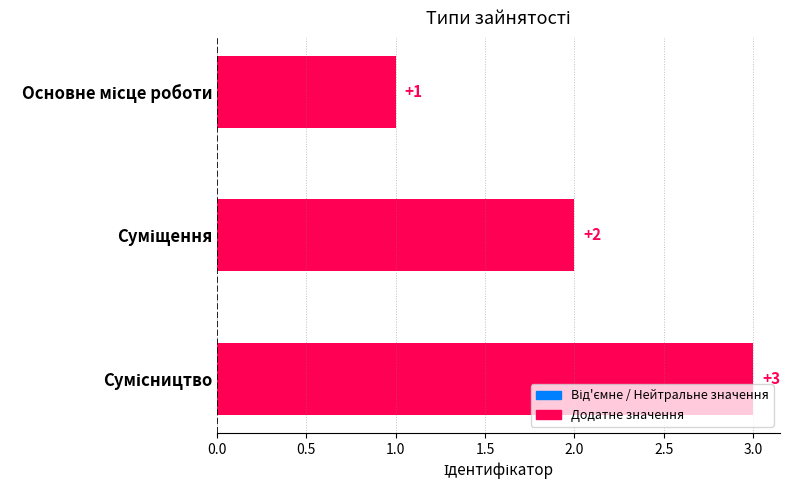

How many values are between 1 and 3?

3